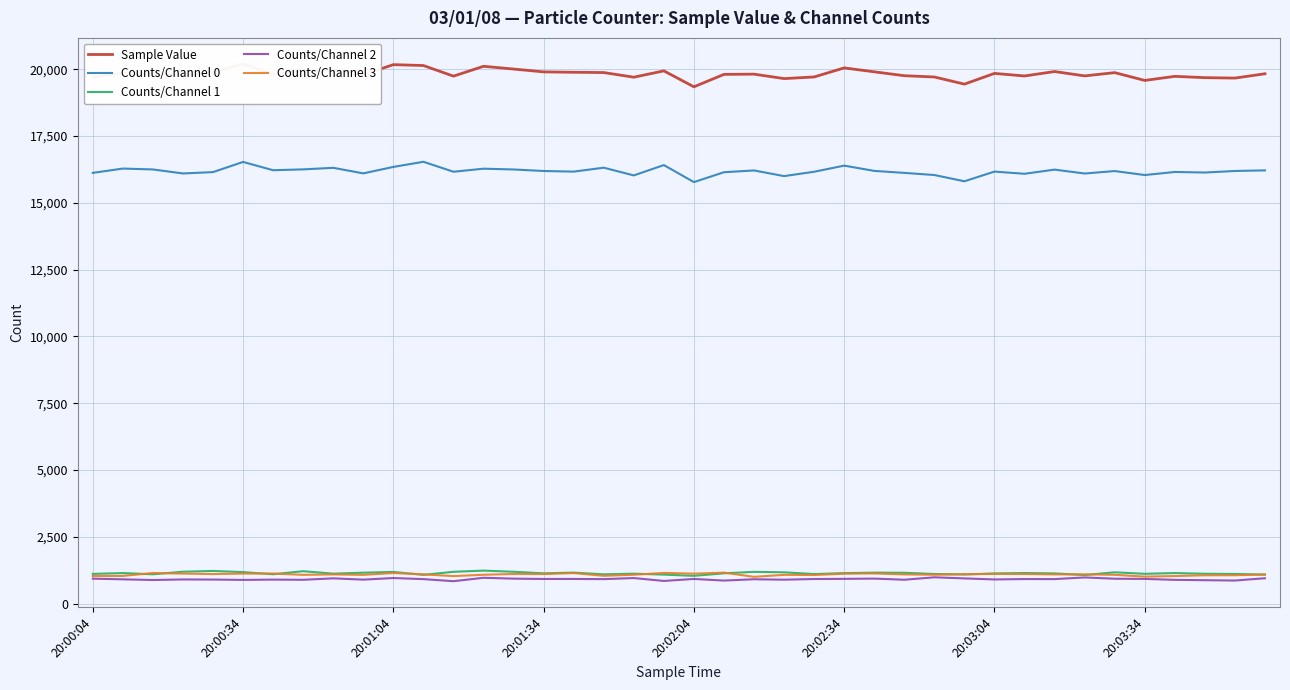

True or false: Counts/Channel 1 and Counts/Channel 0 intersect in this chart.

False